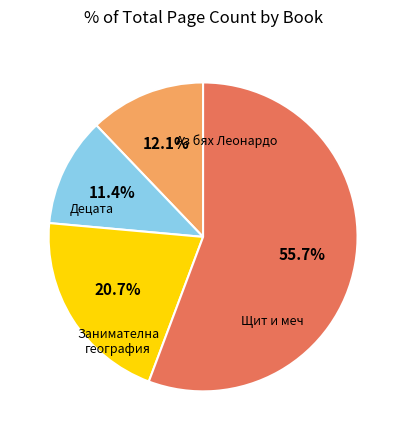

Is there a majority slice in this chart?

Yes